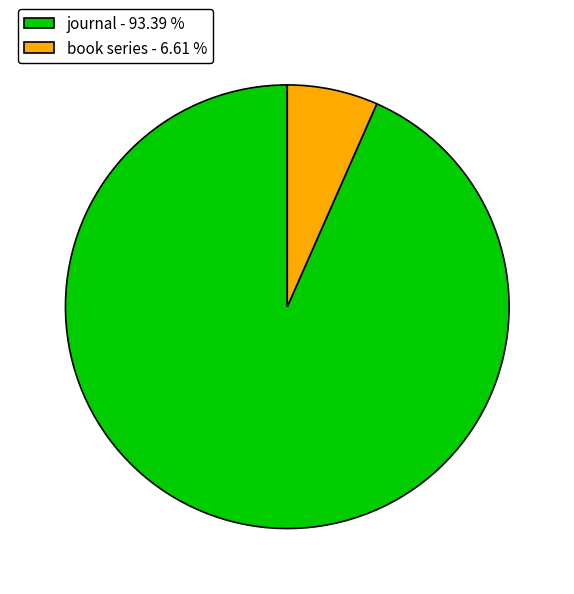

How many slices are in this pie chart?

2